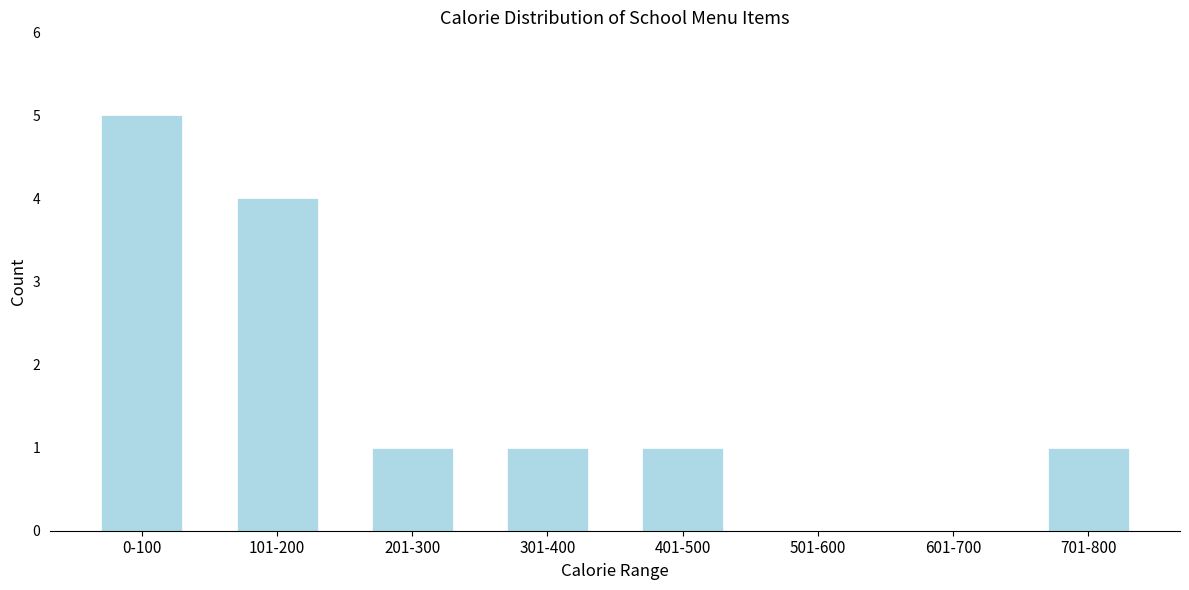

Reading left to right, extract all data points from this chart.

0-100=5	101-200=4	201-300=1	301-400=1	401-500=1	501-600=0	601-700=0	701-800=1